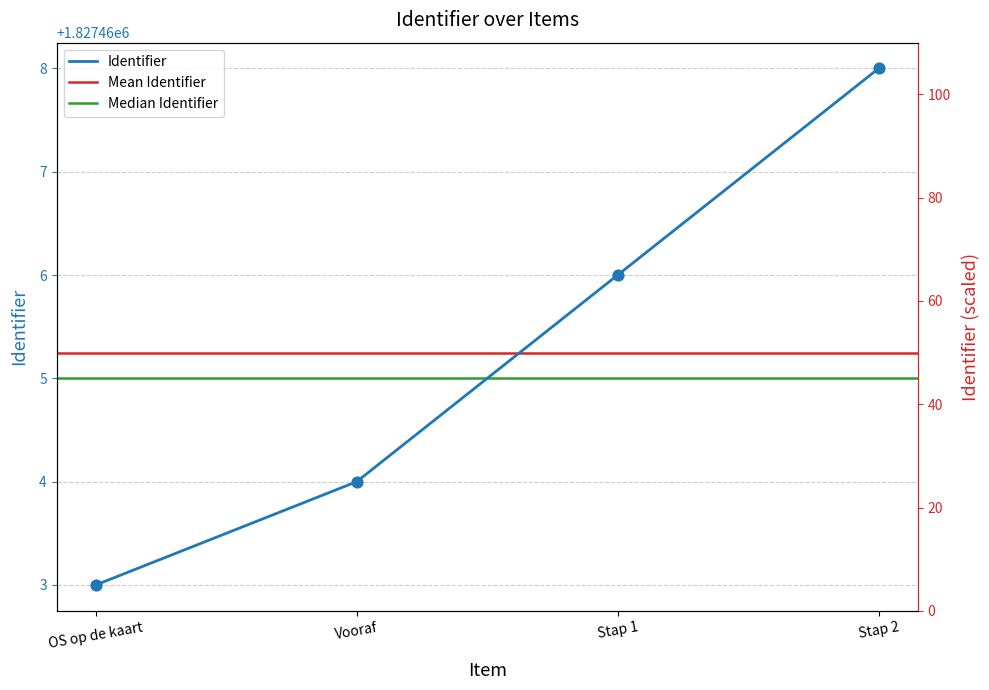

What is the ratio of the value at Stap 2 to the value at OS op de kaart?

1.0